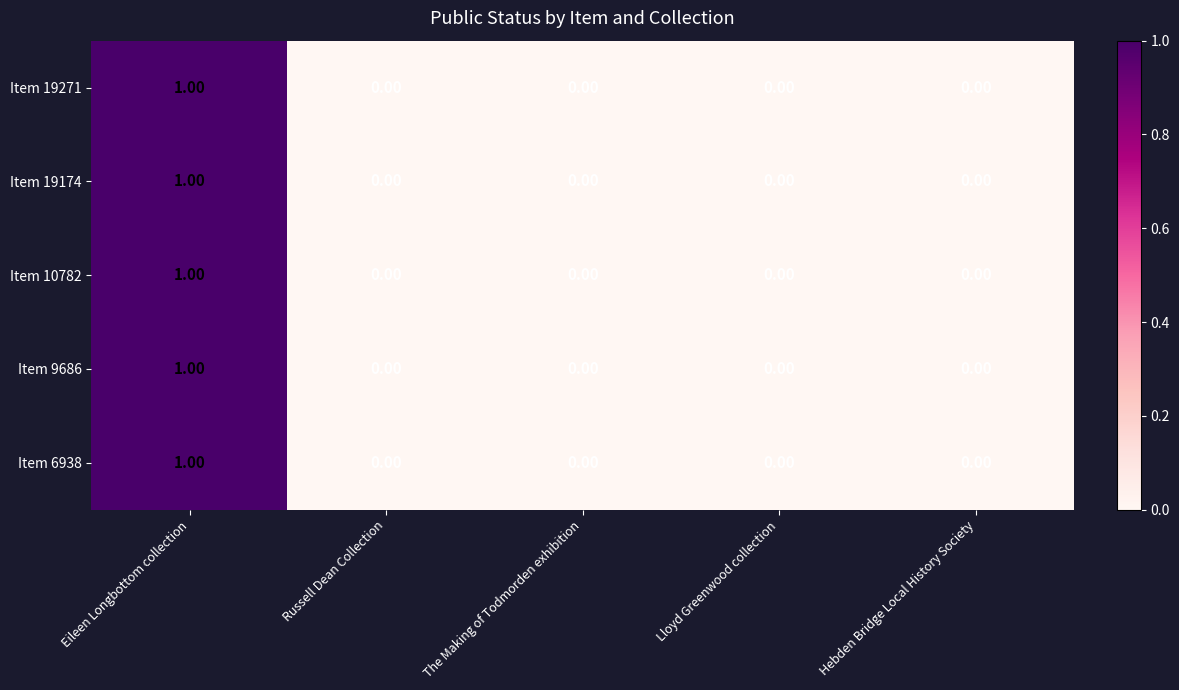

Which label corresponds to the largest value in the chart?

Eileen Longbottom collection